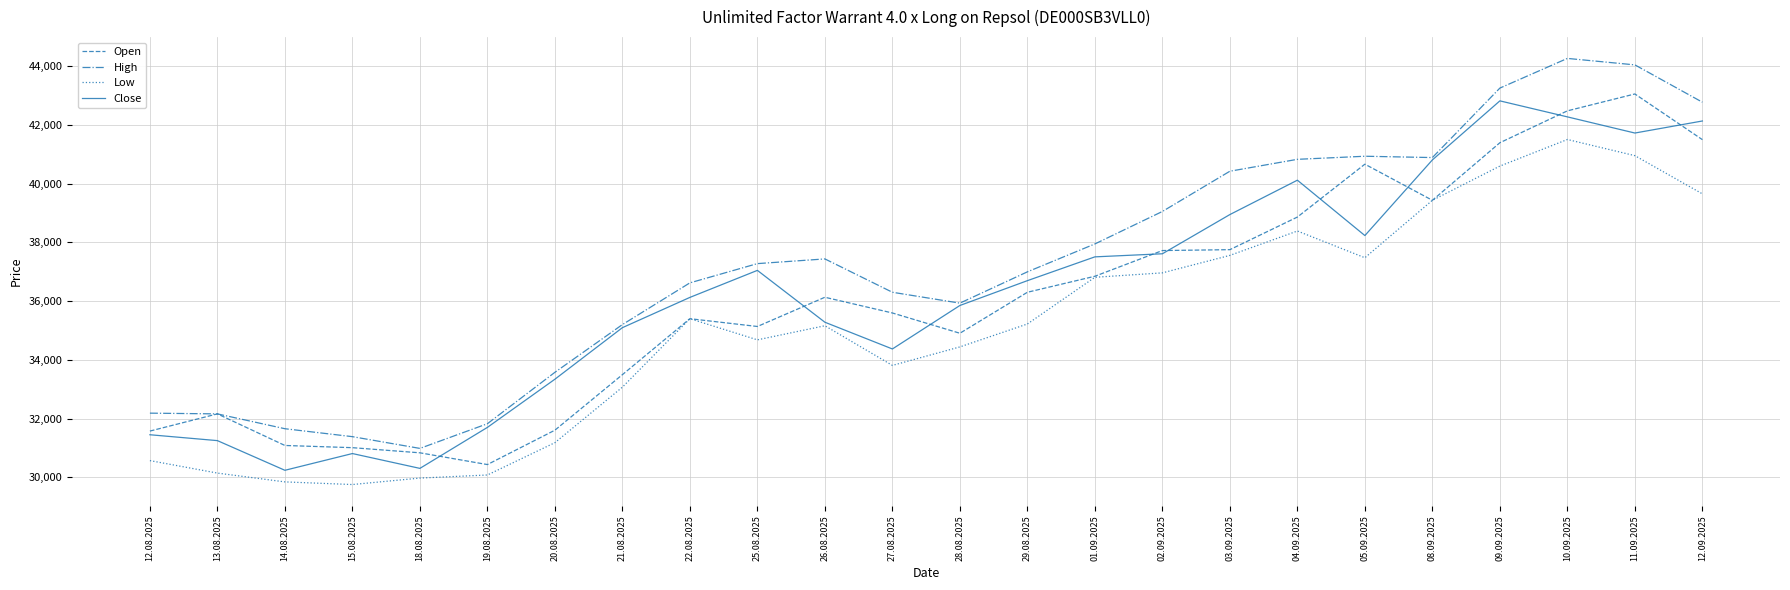

At which category does Close reach its first local peak?

15.08.2025